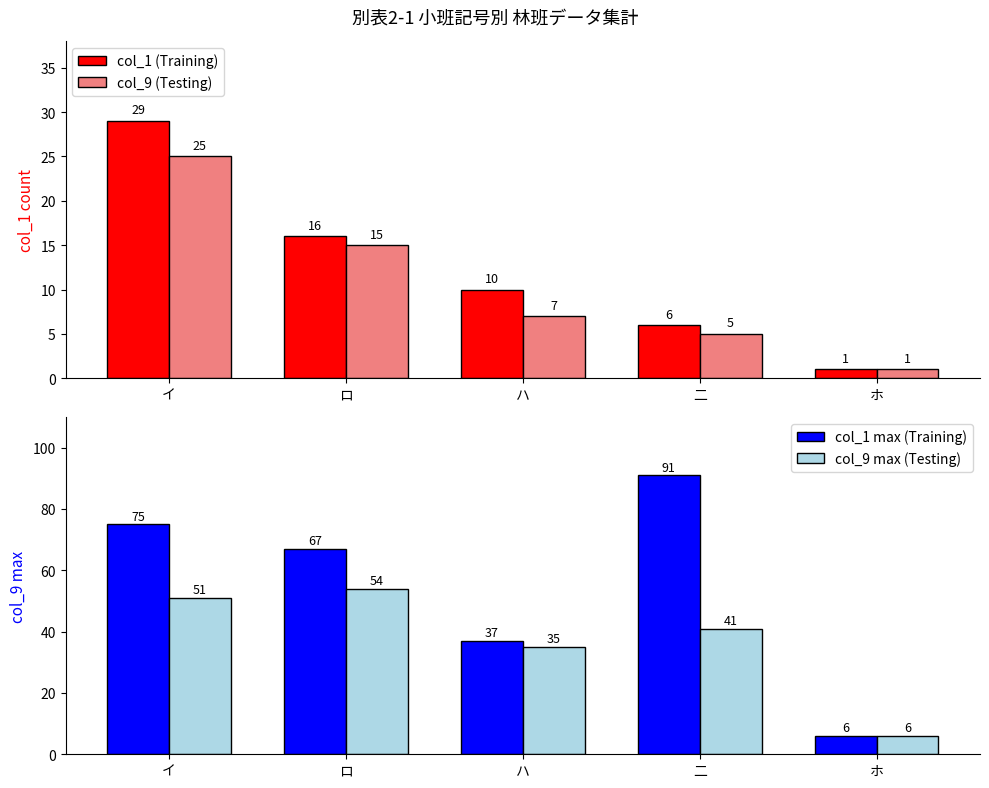

Count the number of categories in the chart.

5